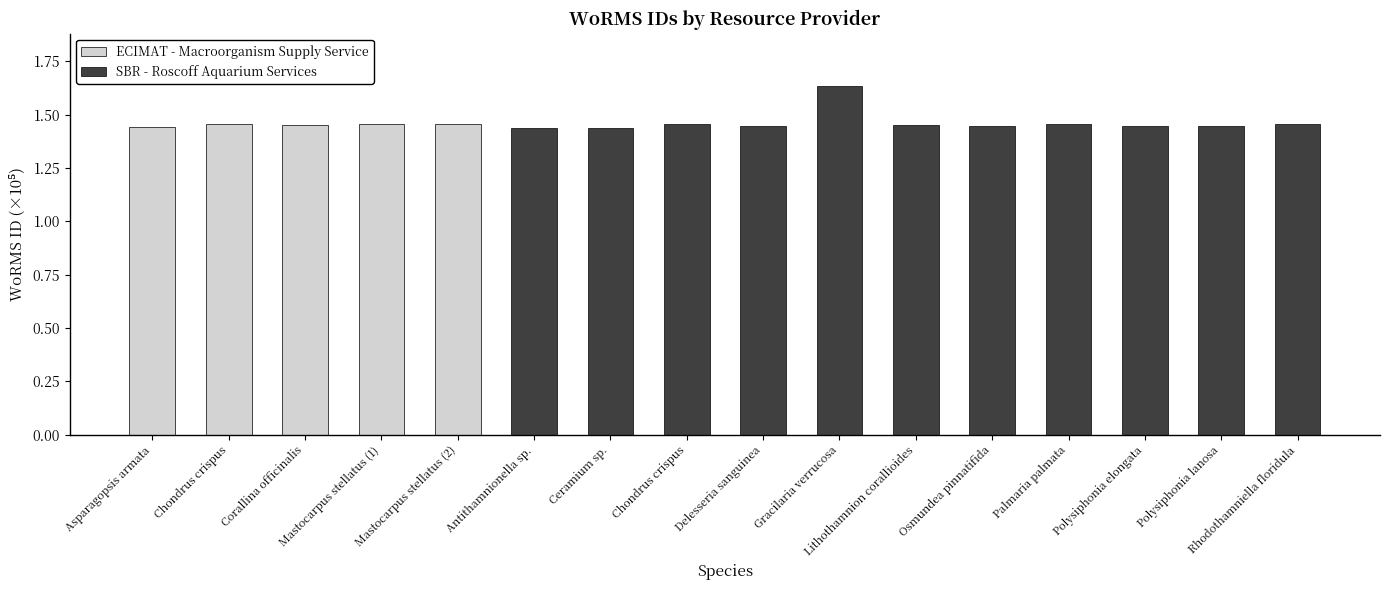

At which category is the sum across all series the highest?

Gracilaria verrucosa